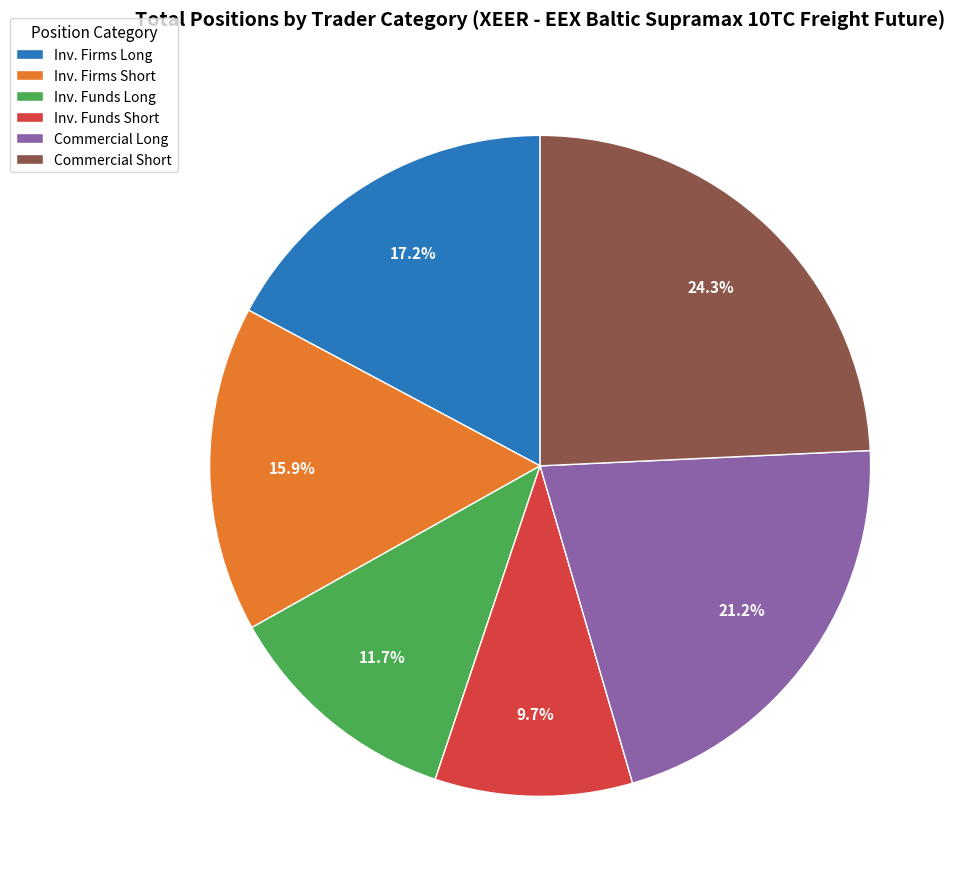

To the nearest percent, what is the difference between the largest and smallest slice percentages?

15%